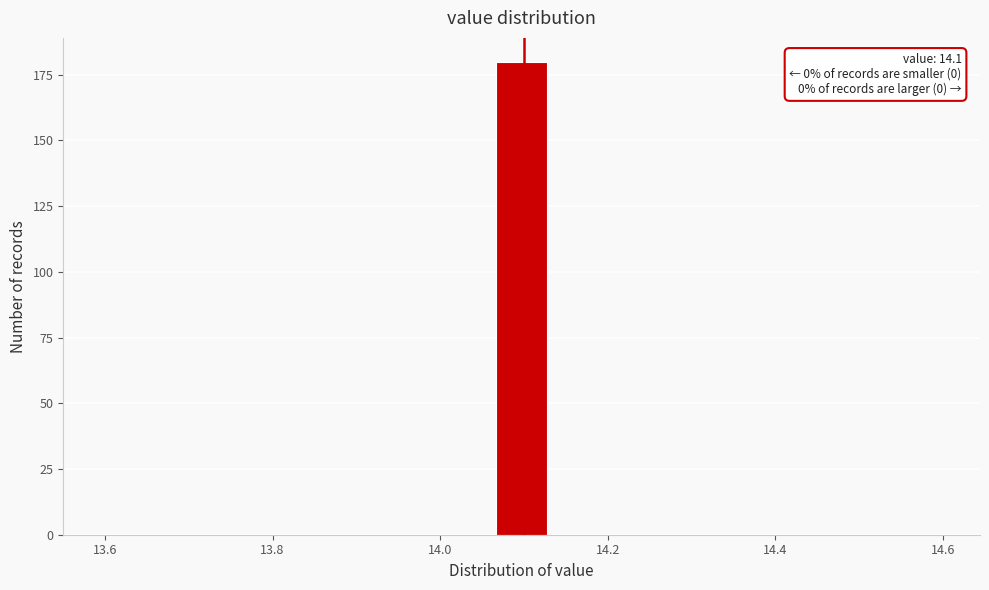

Around what value on the x-axis is the tallest bar? Give the approximate position of its centre, as read against the axis.

14.10